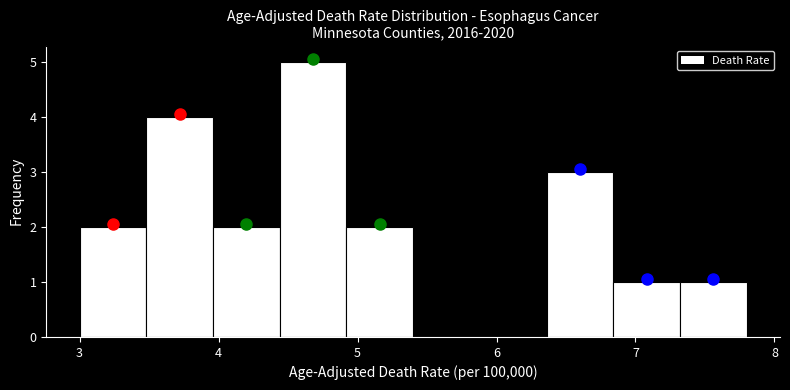

Reading left to right, list every bar in this chart as the range it spans on the x-axis followed by its height. Neither the bar edges nor the heights are printed on the chart, so give them approximately, as read against the axes.

3.00 to 3.48: 2
3.48 to 3.96: 4
3.96 to 4.44: 2
4.44 to 4.92: 5
4.92 to 5.40: 2
5.40 to 5.88: 0
5.88 to 6.36: 0
6.36 to 6.84: 3
6.84 to 7.32: 1
7.32 to 7.80: 1